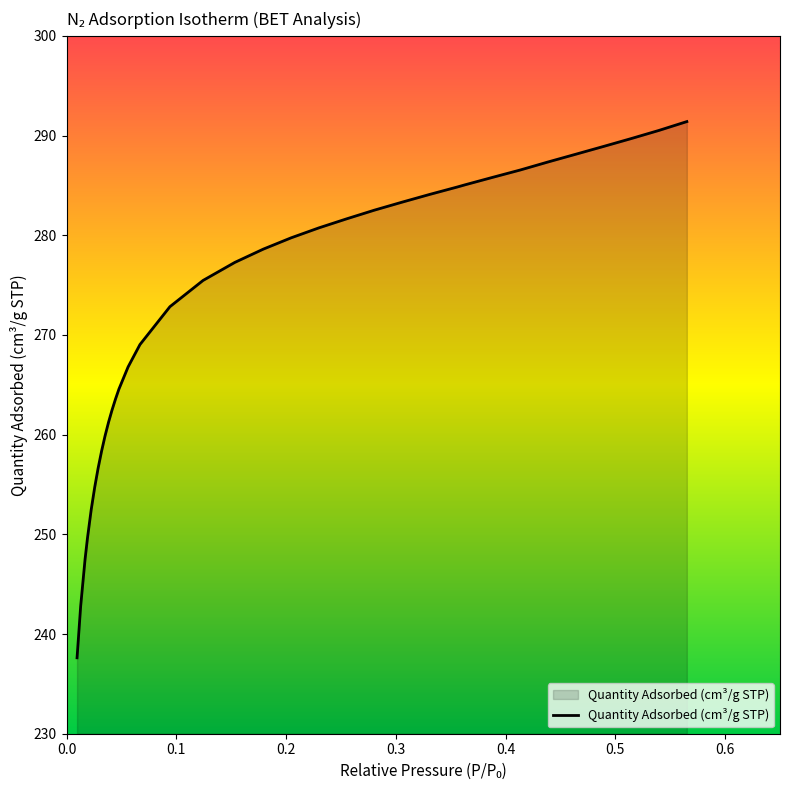

What is the minimum value shown in the chart?

237.6